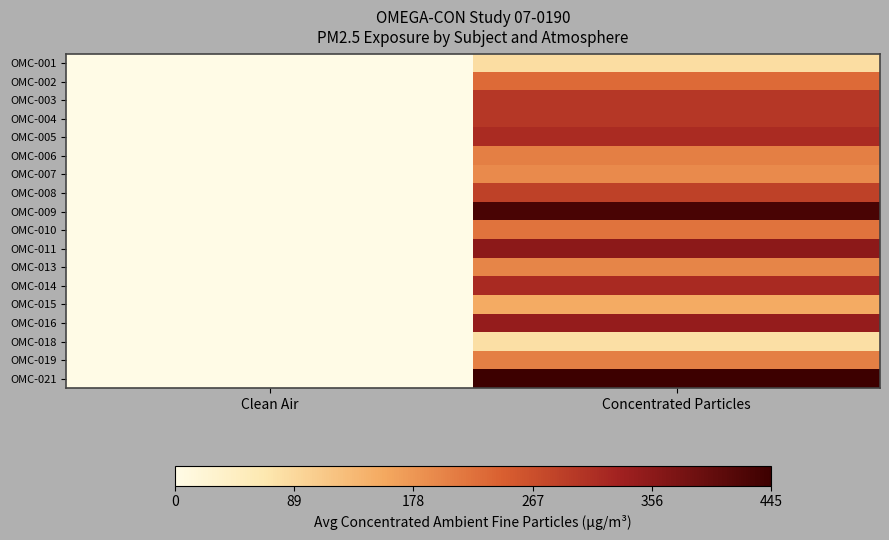

Which label corresponds to the smallest value in the chart?

Clean Air